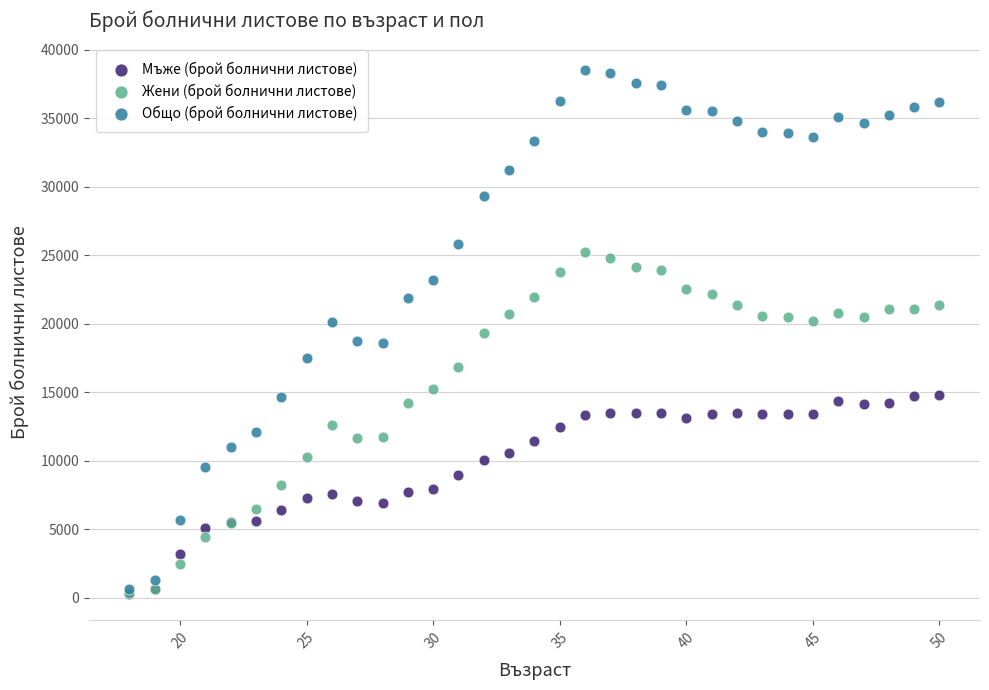

What are all the series names shown in the legend?

Мъже (брой болнични листове), Жени (брой болнични листове), Общо (брой болнични листове)